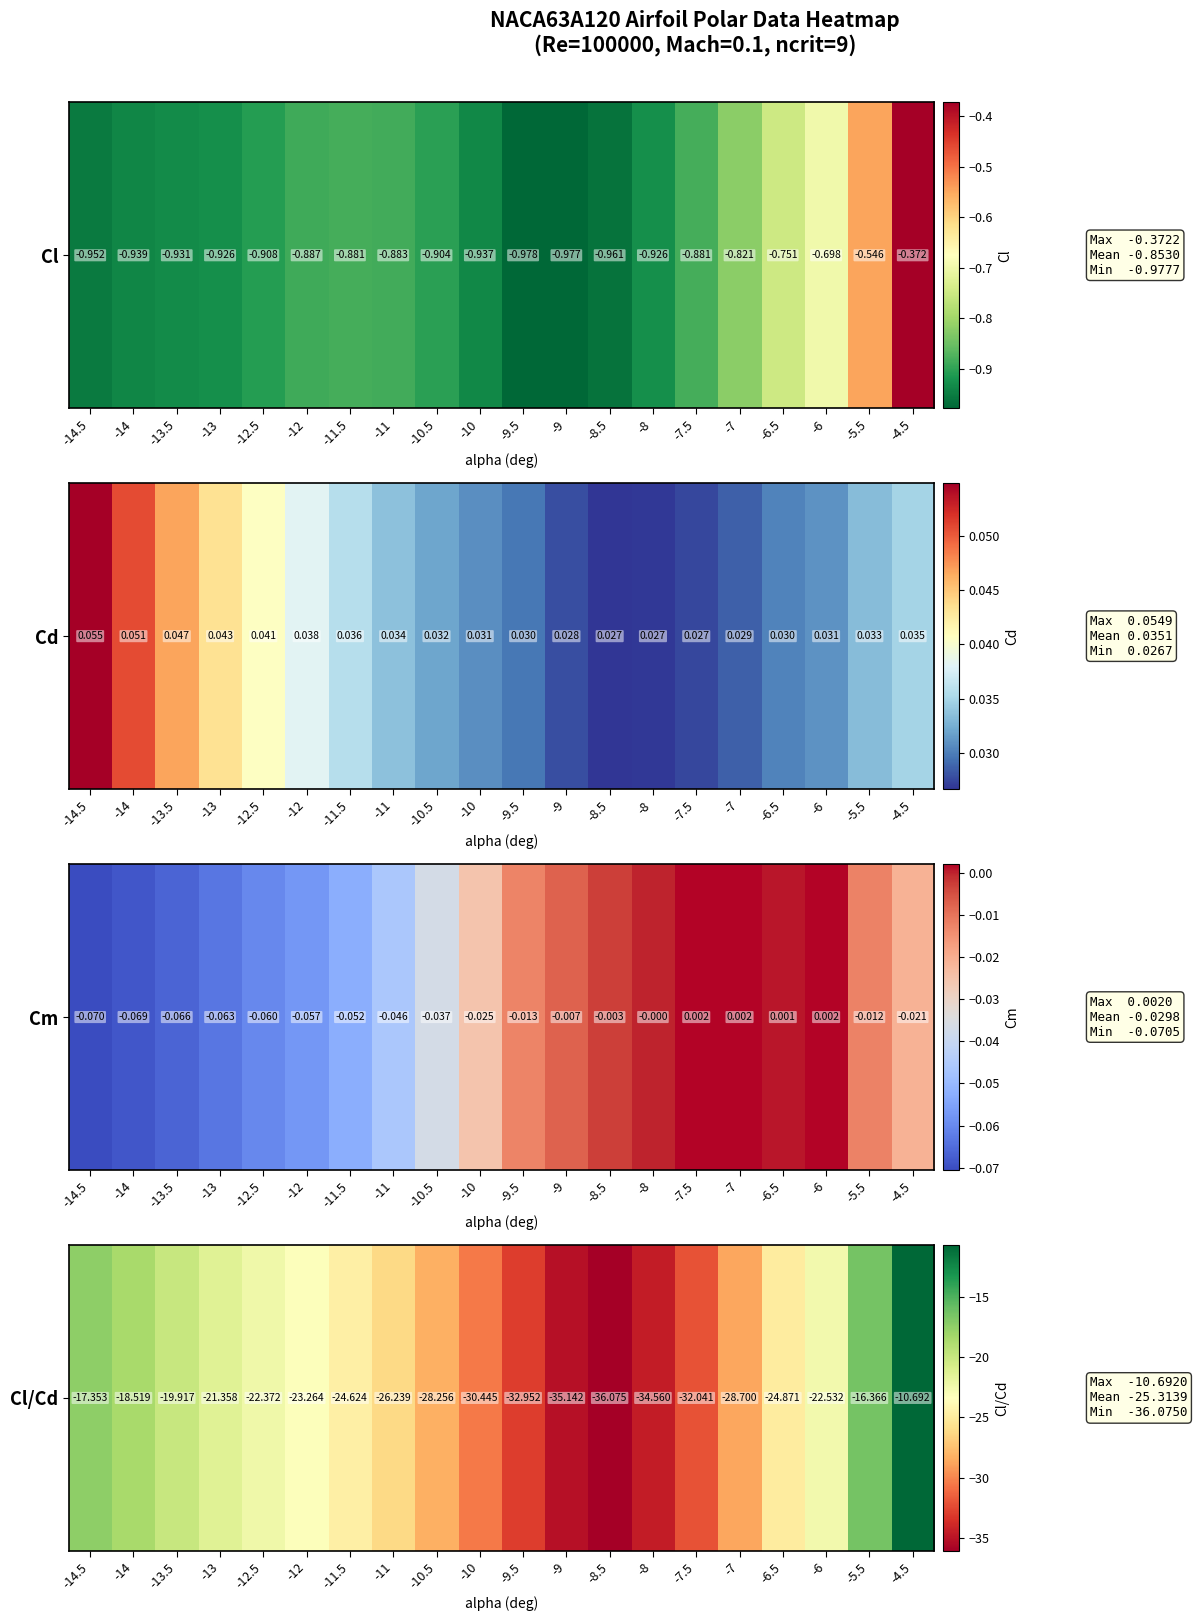

What is the average value?

-25.3